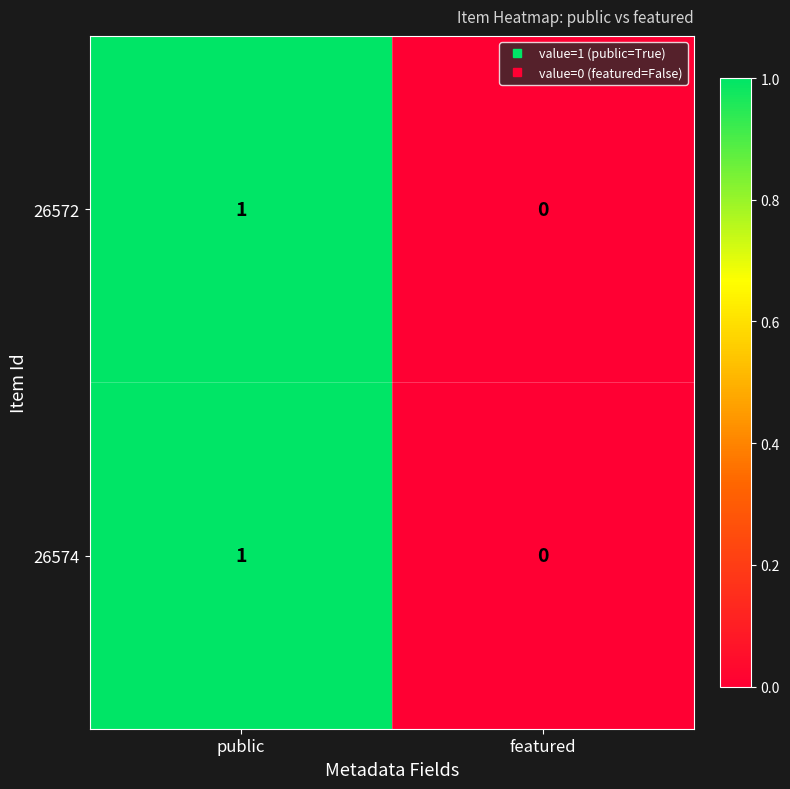

How many data points in 26572 are less than 1?

1